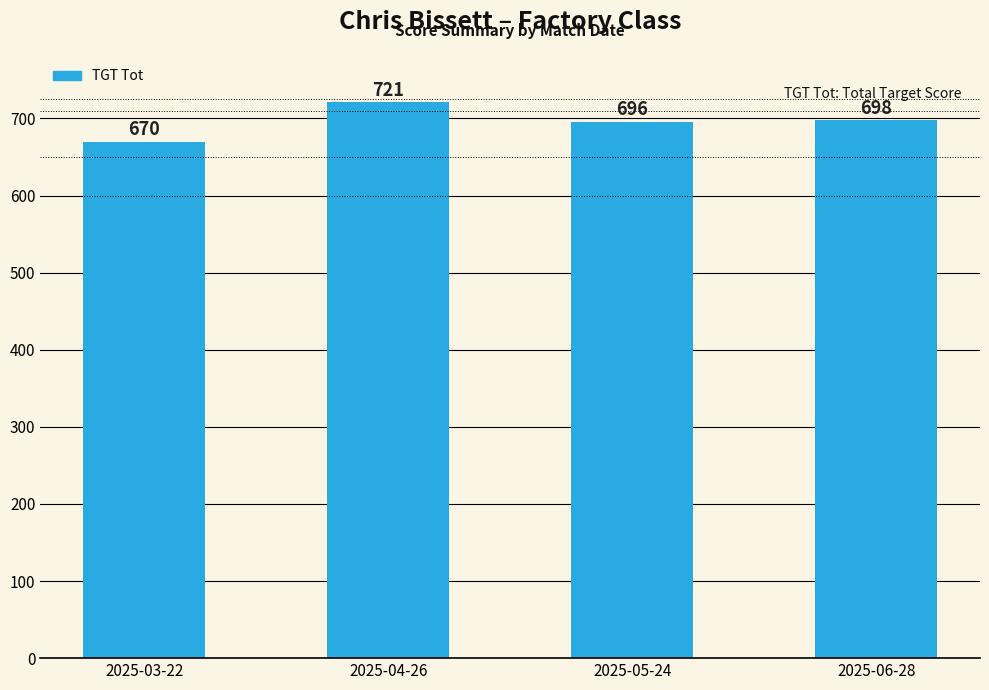

What is the difference between the values at 2025-04-26 and 2025-05-24?

25.0